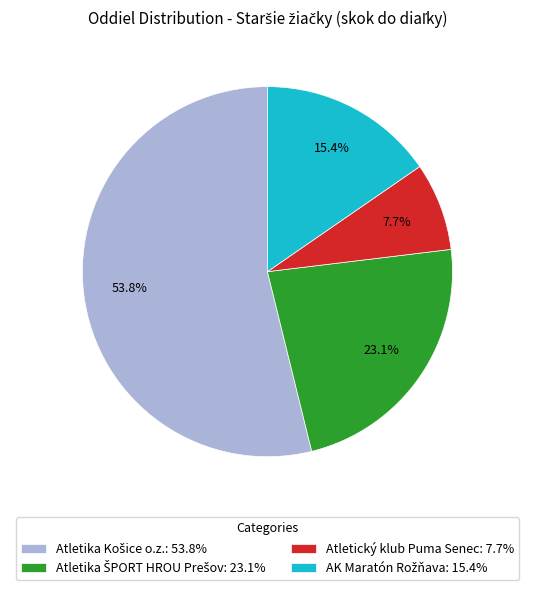

How many slices are in this pie chart?

4